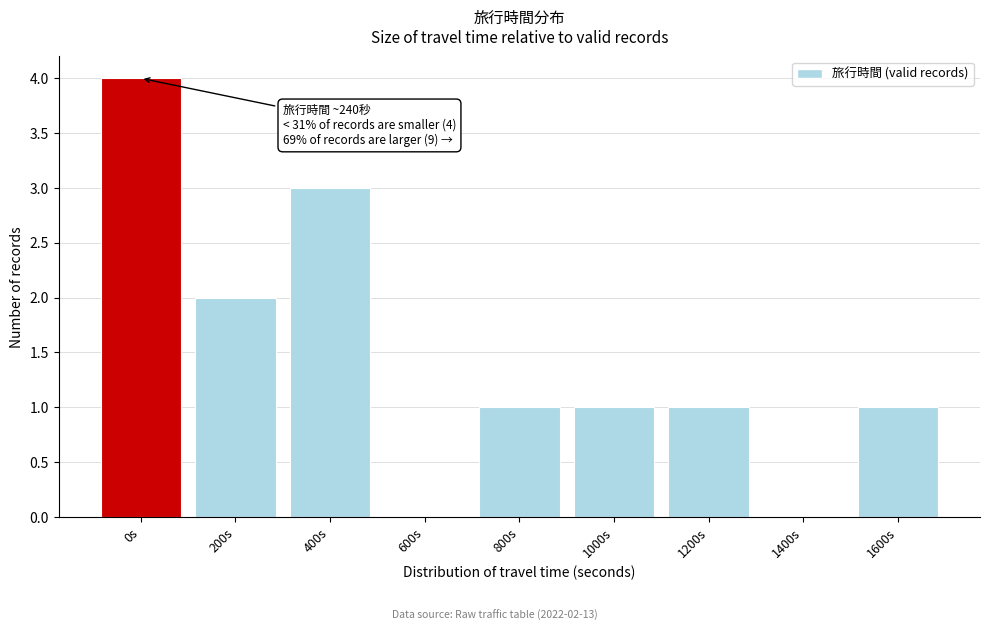

Reading left to right, what are all the values shown in this chart?

0s=4	200s=2	400s=3	600s=0	800s=1	1000s=1	1200s=1	1400s=0	1600s=1